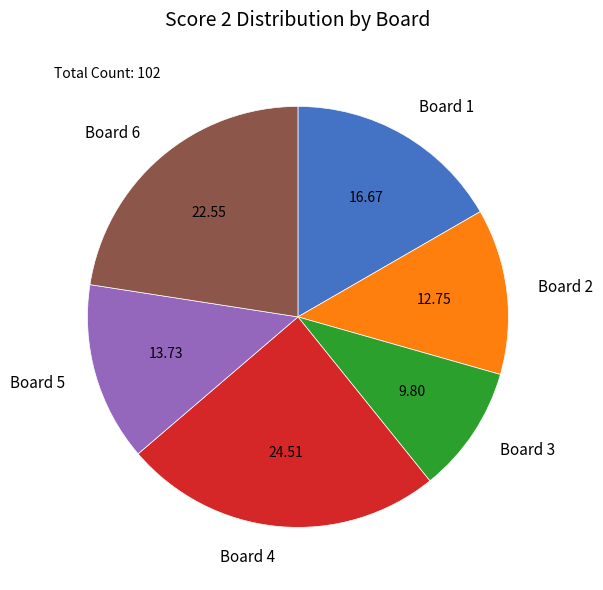

Count the number of slices in the pie.

6